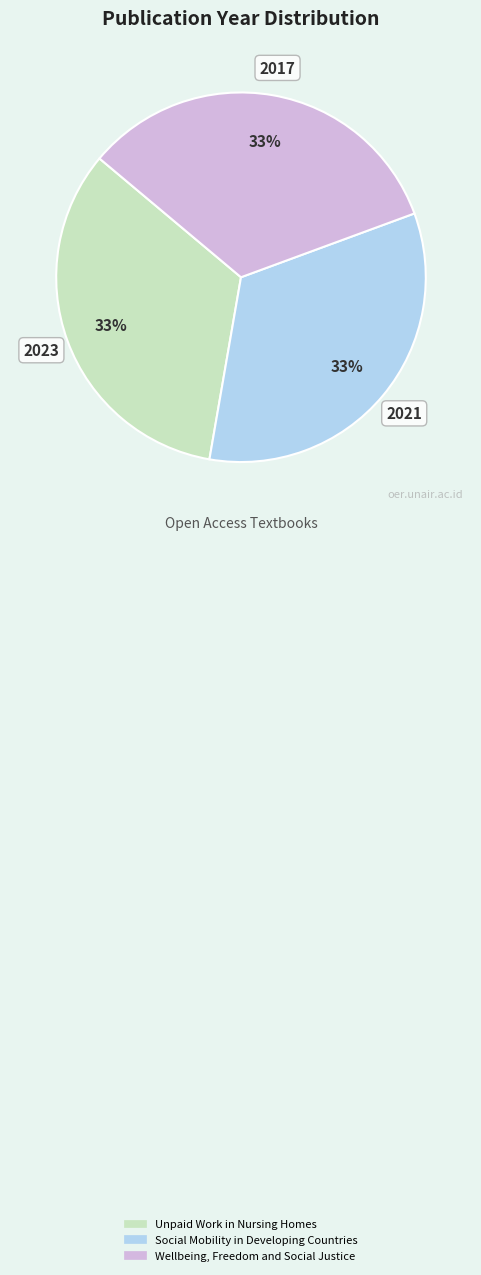

Do Unpaid Work in Nursing Homes and Wellbeing, Freedom and Social Justice together represent more than half of the pie?

Yes